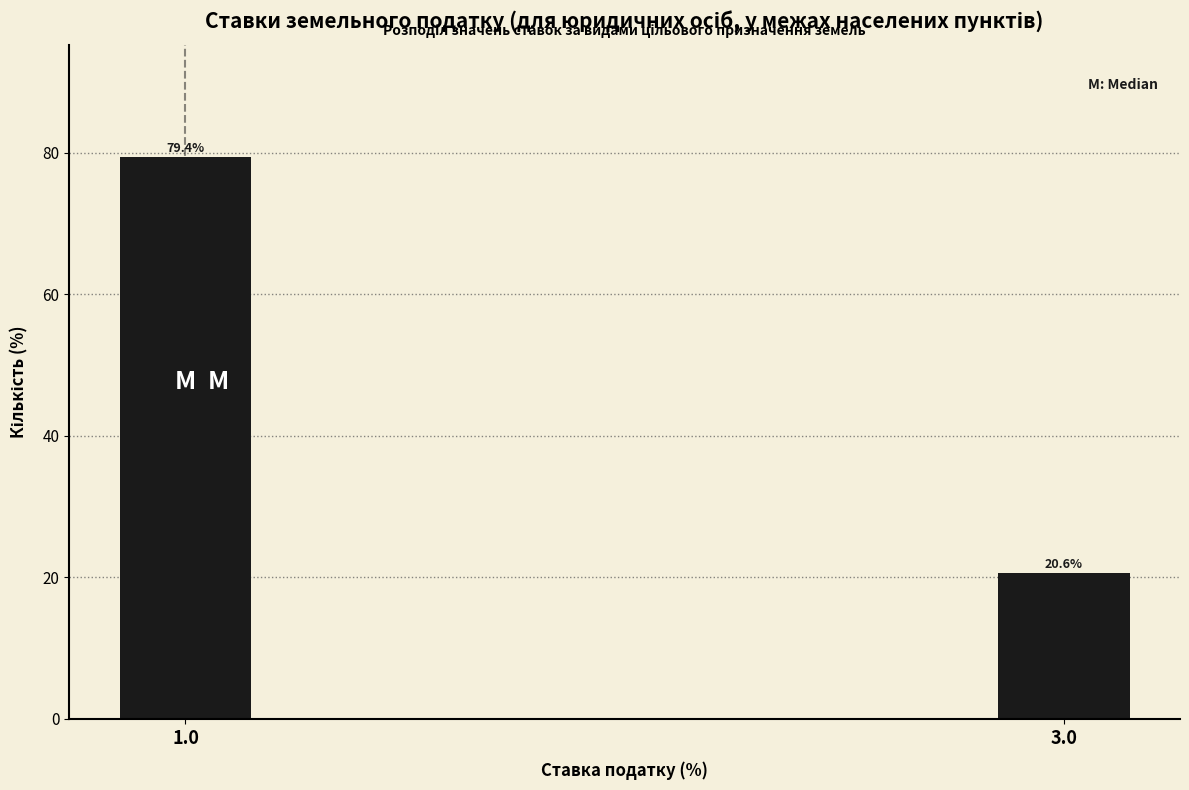

Reading left to right, transcribe all the data shown in this chart.

1.0=79.4	3.0=20.6